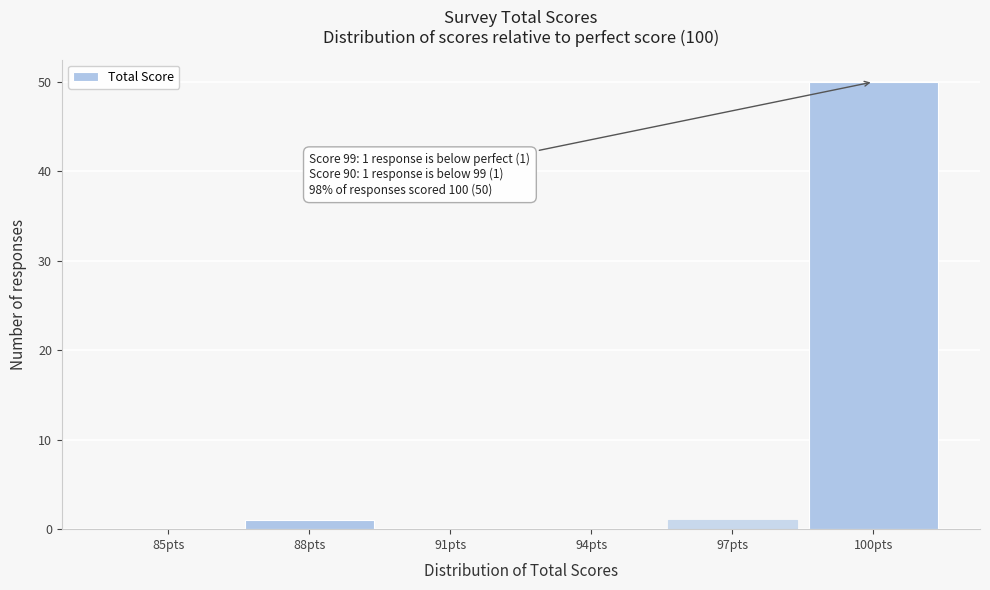

Reading left to right, what are all the values shown in this chart?

85pts=0	88pts=1	91pts=0	94pts=0	97pts=1	100pts=50